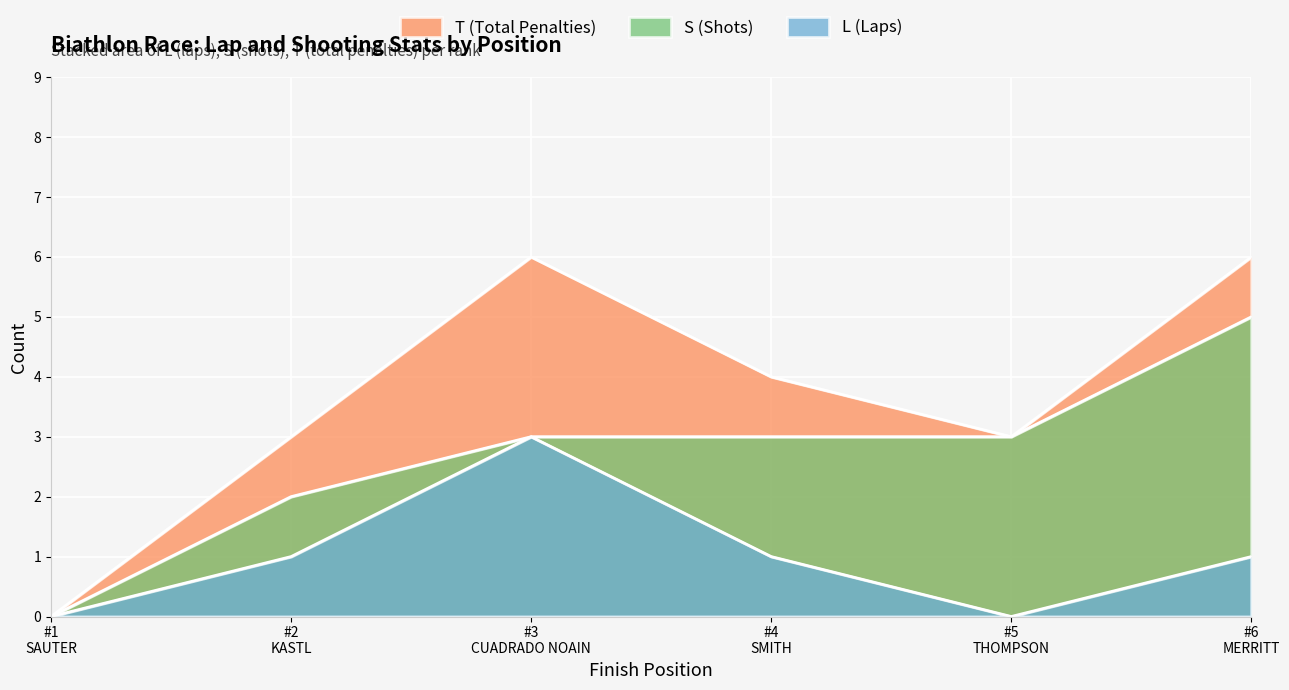

How many S values are between 2 and 3?

4